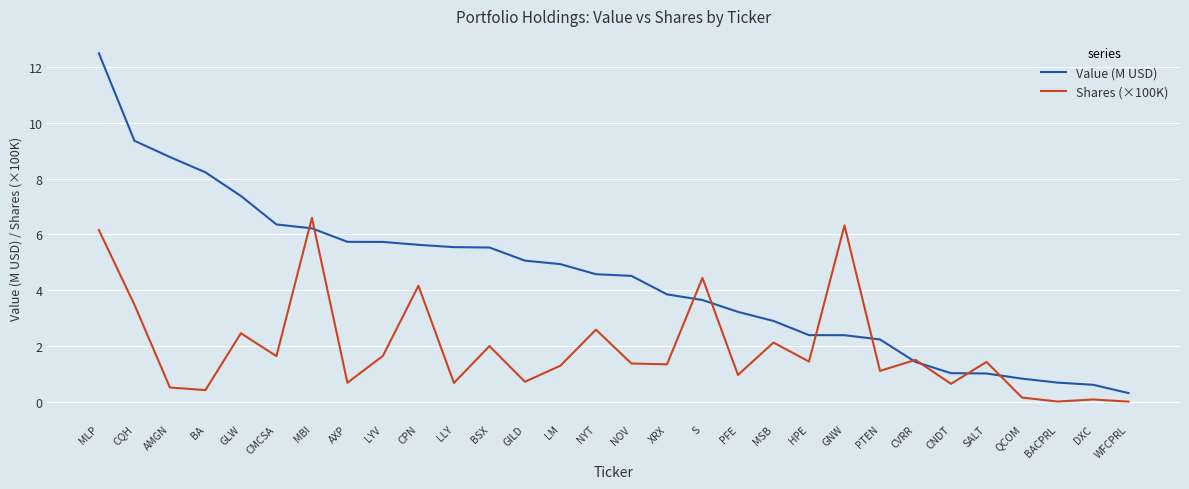

Read the Value (M USD) value at AXP.

5.7